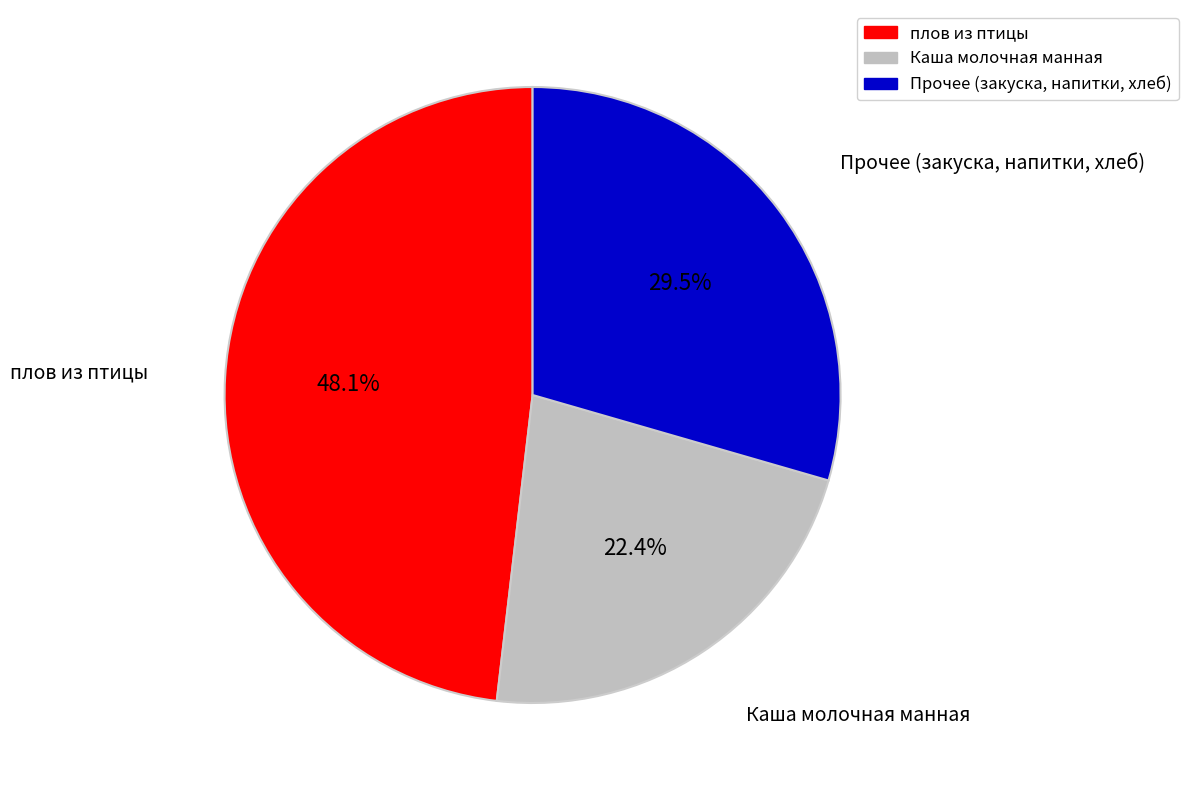

Does any single category account for the majority?

No